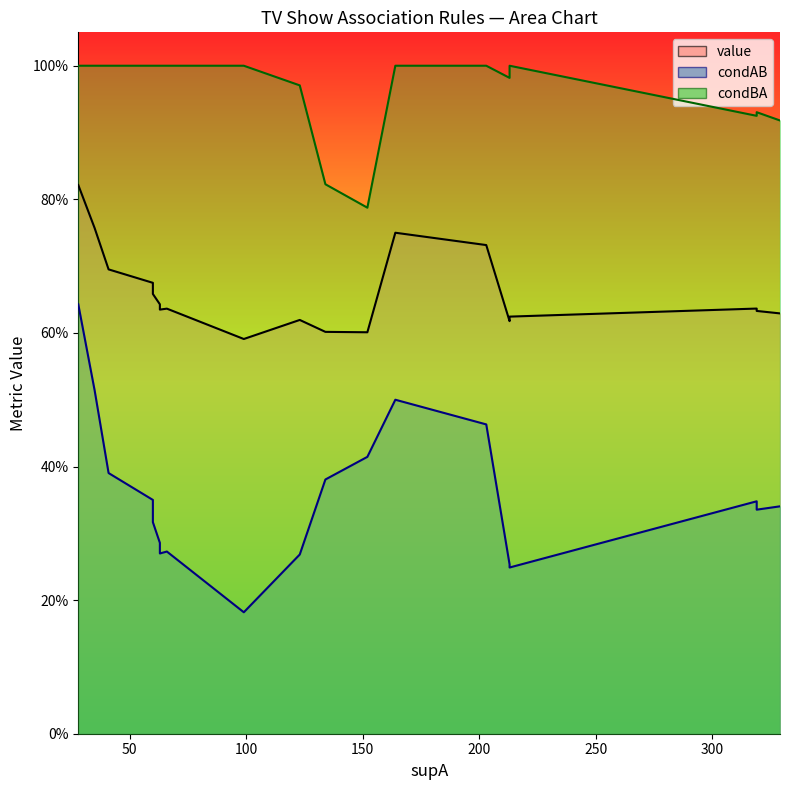

What is the average value of the value_line series?

0.7